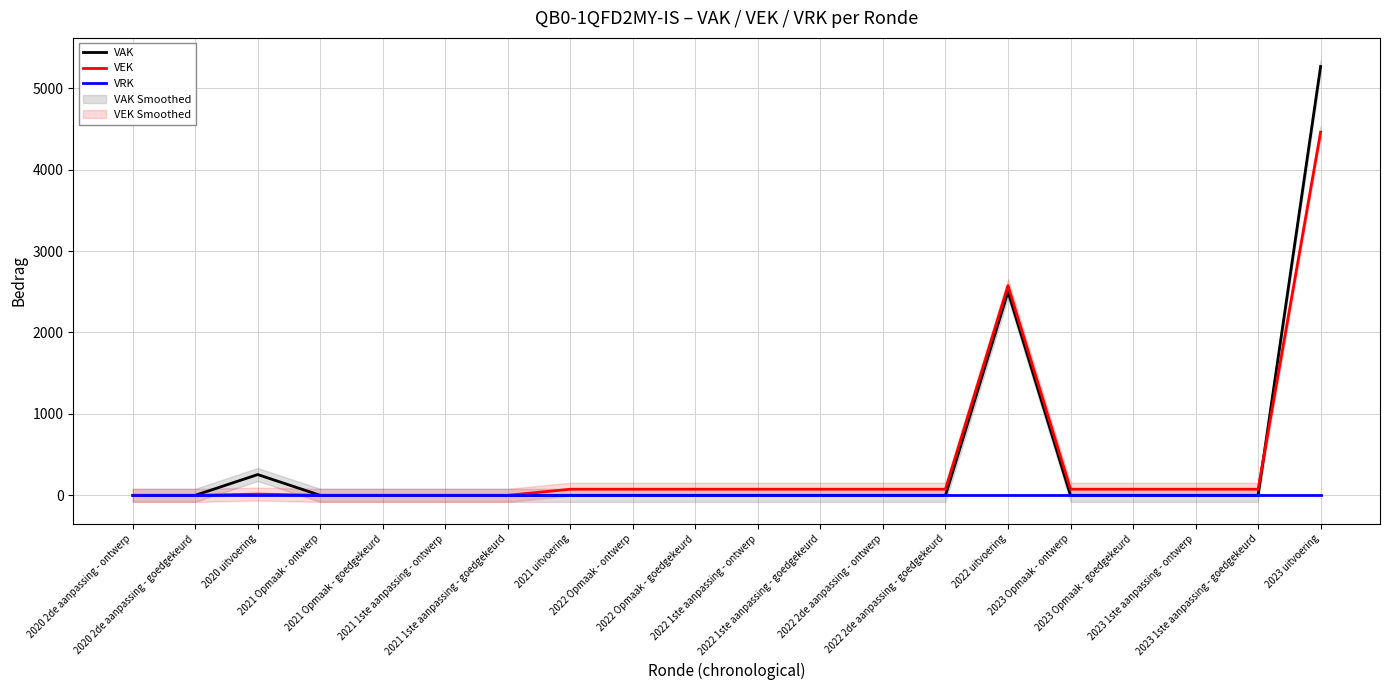

Does the chart display data point markers on the line(s)?

No